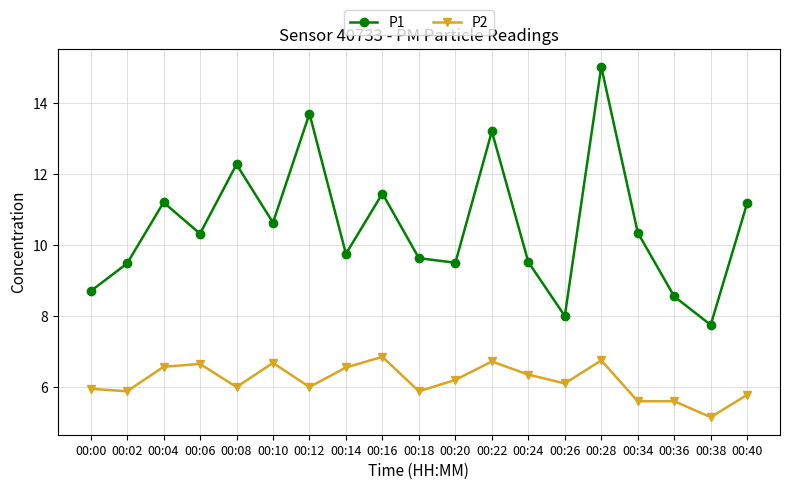

Count the number of data series in this chart.

2